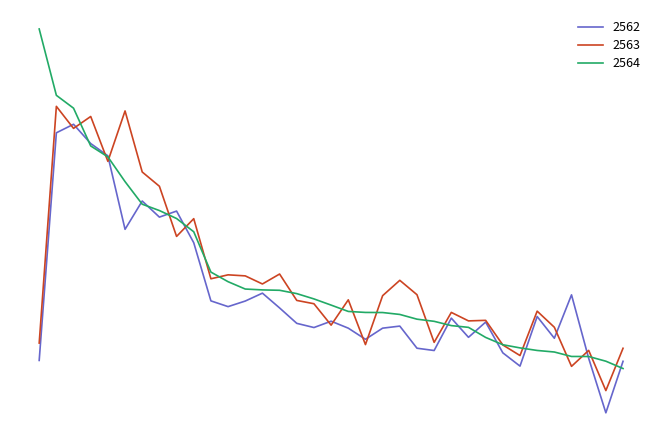

Rank the series by their maximum value, from highest to lowest.

2564, 2563, 2562